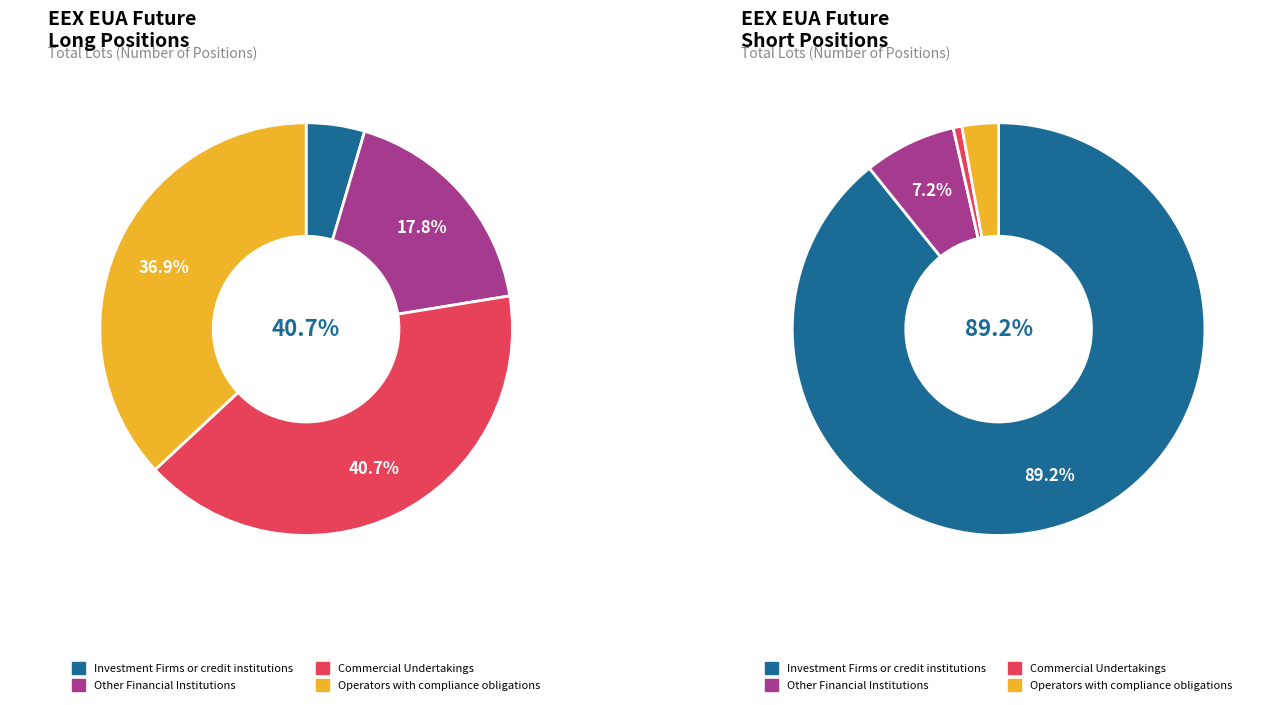

What is the largest slice in the pie chart?

Investment Firms or credit institutions